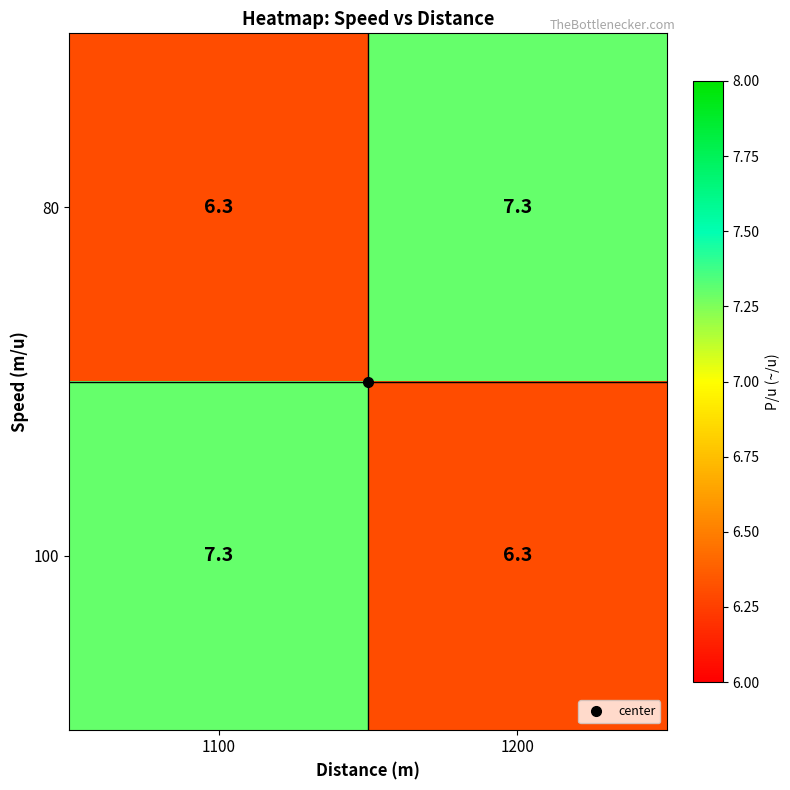

The value of 80 at 1100 is 6.3. True or false?

True